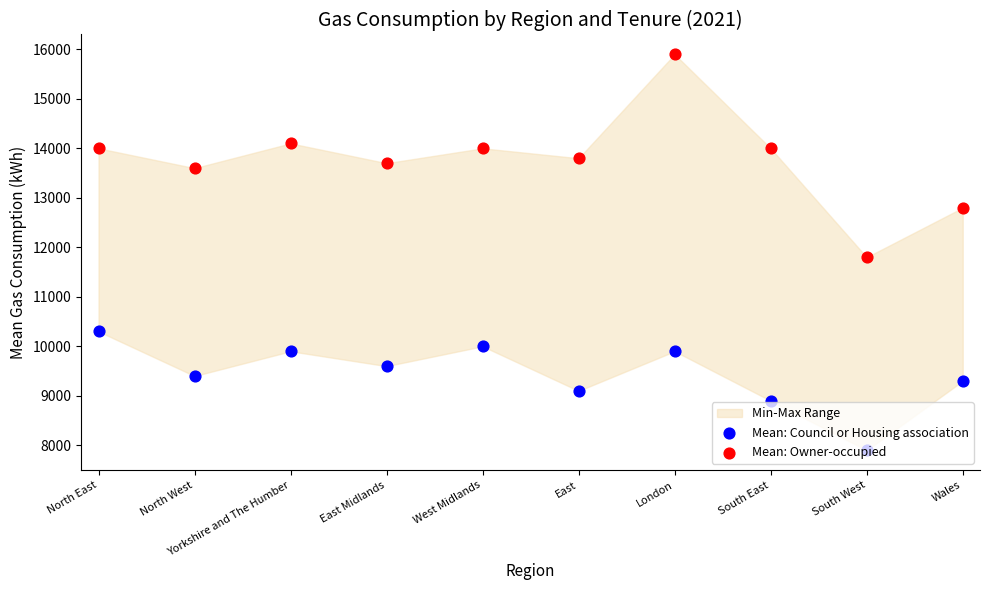

At how many categories does at least one series exceed 15040?

1